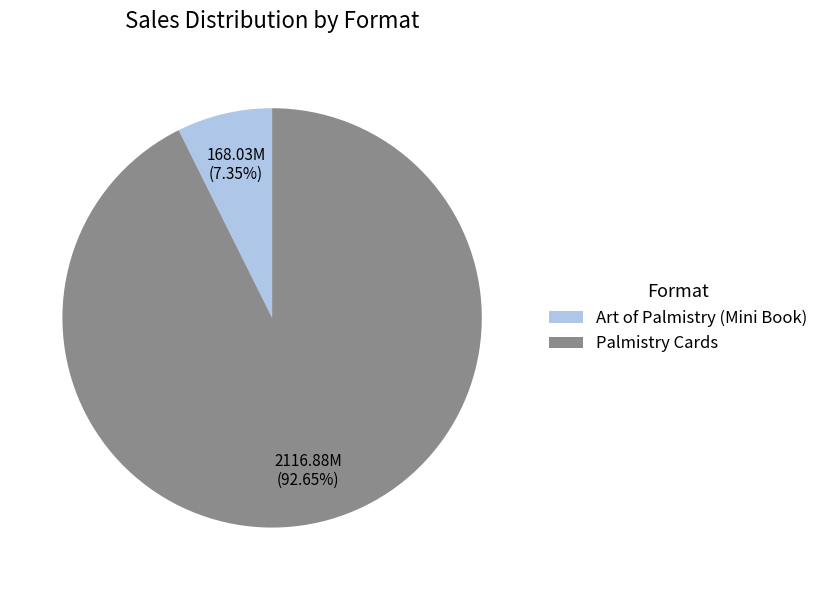

Combined, do Palmistry Cards and Art of Palmistry (Mini Book) account for over 50%?

Yes